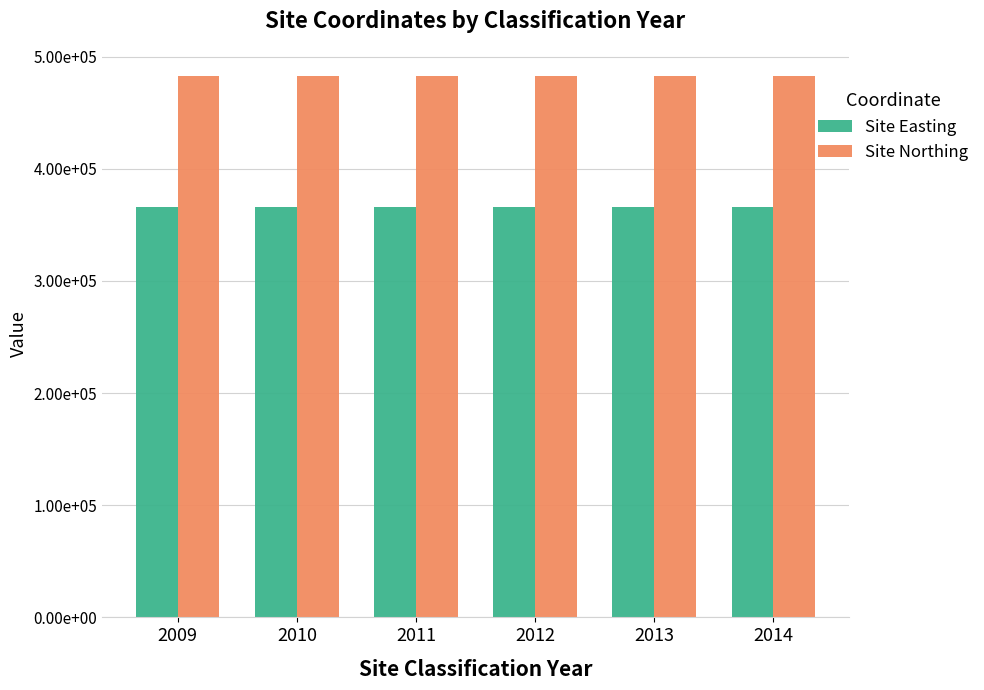

What are all the series names shown in the legend?

Site Easting, Site Northing